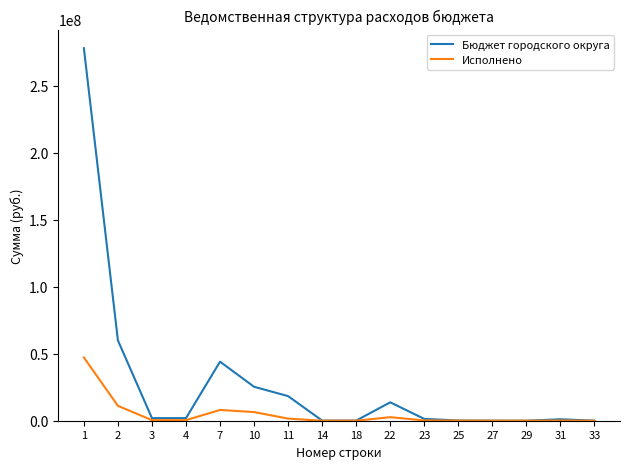

Is it true that Бюджет городского округа equals 28800914.7 at 11?

False